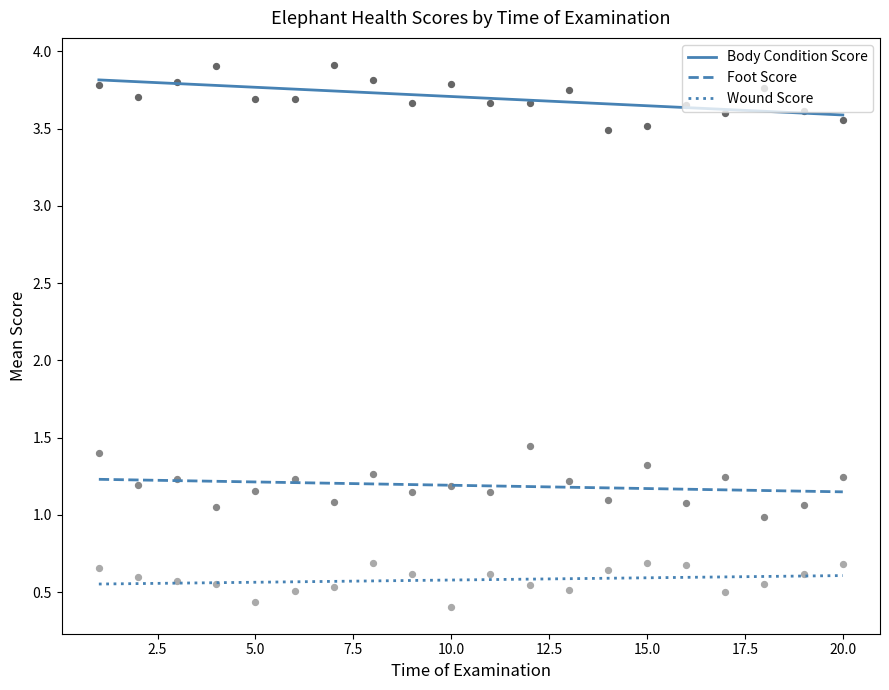

True or false: Body Condition Score and Foot Score intersect in this chart.

False